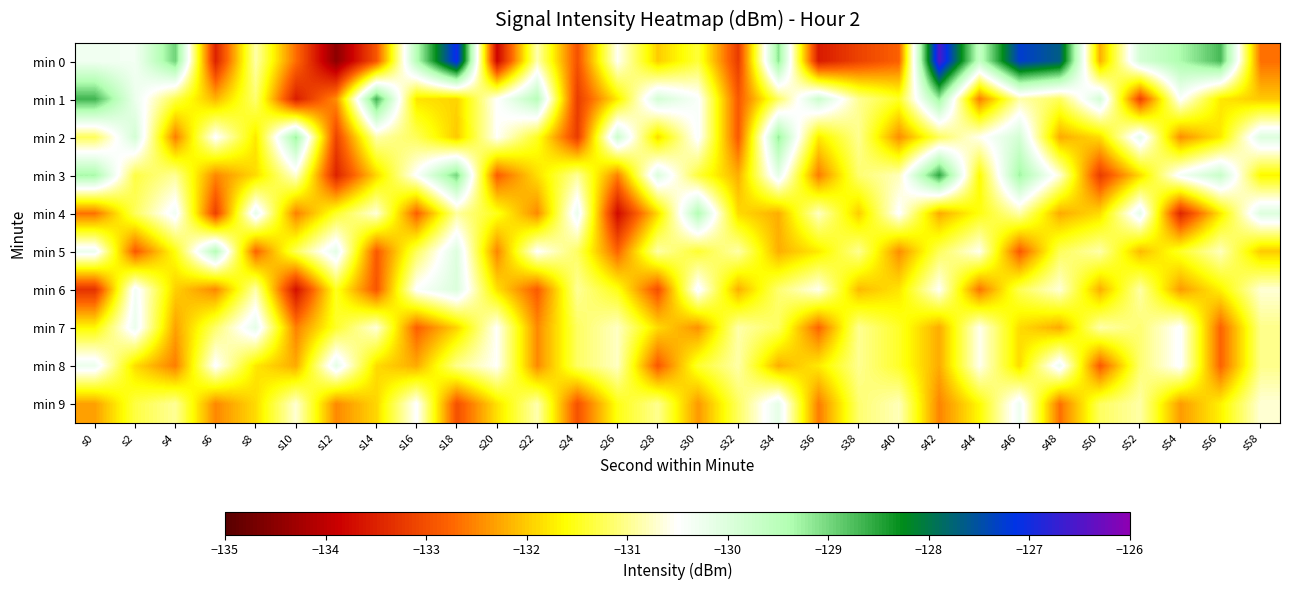

Reading left to right, extract all data points from this chart.

min 0: s0=-130.3	s2=-130.3	s4=-129.0	s6=-133.5	s8=-130.9	s10=-132.7	s12=-134.5	s14=-132.9	s16=-129.5	s18=-127.0	s20=-133.8	s22=-130.9	s24=-133.0	s26=-130.5	s28=-132.0	s30=-131.4	s32=-133.2	s34=-129.1	s36=-133.6	s38=-133.1	s40=-132.8	s42=-126.5	s44=-129.6	s46=-127.3	s48=-127.7	s50=-132.2	s52=-129.9	s54=-129.4	s56=-128.7	s58=-132.7
min 1: s0=-128.7	s2=-130.2	s4=-131.3	s6=-132.2	s8=-131.1	s10=-133.5	s12=-132.4	s14=-128.7	s16=-131.8	s18=-131.9	s20=-130.5	s22=-129.5	s24=-133.2	s26=-131.8	s28=-129.9	s30=-130.4	s32=-132.9	s34=-131.2	s36=-129.8	s38=-131.0	s40=-131.5	s42=-129.2	s44=-132.6	s46=-130.9	s48=-131.2	s50=-129.9	s52=-133.1	s54=-130.5	s56=-131.8	s58=-132.0
min 2: s0=-131.2	s2=-129.9	s4=-132.6	s6=-130.5	s8=-131.8	s10=-129.2	s12=-133.1	s14=-130.9	s16=-131.2	s18=-132.0	s20=-130.5	s22=-131.5	s24=-133.2	s26=-129.8	s28=-131.9	s30=-130.4	s32=-132.9	s34=-129.2	s36=-131.8	s38=-131.0	s40=-132.5	s42=-131.2	s44=-130.6	s46=-129.9	s48=-132.2	s50=-131.9	s52=-130.1	s54=-132.5	s56=-131.8	s58=-130.0
min 3: s0=-129.3	s2=-131.3	s4=-131.0	s6=-132.5	s8=-131.9	s10=-130.7	s12=-133.5	s14=-131.9	s16=-130.5	s18=-129.0	s20=-132.8	s22=-131.9	s24=-131.0	s26=-132.5	s28=-130.0	s30=-131.4	s32=-132.2	s34=-130.1	s36=-132.6	s38=-131.1	s40=-130.8	s42=-128.5	s44=-131.6	s46=-129.3	s48=-130.7	s50=-133.2	s52=-131.9	s54=-130.4	s56=-129.7	s58=-131.7
min 4: s0=-132.7	s2=-131.2	s4=-130.3	s6=-133.2	s8=-130.1	s10=-132.5	s12=-131.4	s14=-130.7	s16=-132.8	s18=-130.9	s20=-131.5	s22=-132.5	s24=-130.2	s26=-133.8	s28=-131.9	s30=-129.4	s32=-131.9	s34=-132.2	s36=-130.8	s38=-132.0	s40=-130.5	s42=-132.2	s44=-131.6	s46=-130.9	s48=-132.2	s50=-131.9	s52=-130.1	s54=-133.5	s56=-131.8	s58=-130.0
min 5: s0=-130.2	s2=-132.9	s4=-131.6	s6=-129.5	s8=-132.8	s10=-131.2	s12=-130.1	s14=-132.9	s16=-131.2	s18=-130.0	s20=-132.5	s22=-130.5	s24=-131.2	s26=-132.8	s28=-130.9	s30=-131.4	s32=-130.9	s34=-132.2	s36=-131.8	s38=-131.0	s40=-132.5	s42=-131.2	s44=-130.6	s46=-132.9	s48=-131.2	s50=-130.9	s52=-132.1	s54=-131.5	s56=-130.8	s58=-132.0
min 6: s0=-133.3	s2=-130.3	s4=-132.0	s6=-132.5	s8=-130.9	s10=-133.7	s12=-131.5	s14=-132.9	s16=-130.5	s18=-130.0	s20=-131.8	s22=-132.9	s24=-131.0	s26=-131.5	s28=-133.0	s30=-130.4	s32=-132.2	s34=-131.1	s36=-130.6	s38=-132.1	s40=-131.8	s42=-130.5	s44=-132.6	s46=-131.3	s48=-130.7	s50=-132.2	s52=-130.9	s54=-132.4	s56=-131.7	s58=-130.7
min 7: s0=-131.7	s2=-130.2	s4=-132.3	s6=-131.2	s8=-130.1	s10=-132.5	s12=-131.4	s14=-130.7	s16=-132.8	s18=-131.9	s20=-130.5	s22=-132.5	s24=-131.2	s26=-130.8	s28=-131.9	s30=-132.4	s32=-130.9	s34=-131.2	s36=-132.8	s38=-131.0	s40=-131.5	s42=-132.2	s44=-130.6	s46=-131.9	s48=-132.2	s50=-130.9	s52=-131.1	s54=-130.5	s56=-132.8	s58=-131.0
min 8: s0=-130.2	s2=-131.9	s4=-132.6	s6=-130.5	s8=-131.8	s10=-132.2	s12=-130.1	s14=-131.9	s16=-132.2	s18=-131.0	s20=-130.5	s22=-132.5	s24=-131.2	s26=-130.8	s28=-132.9	s30=-131.4	s32=-130.9	s34=-132.2	s36=-131.8	s38=-131.0	s40=-131.5	s42=-132.2	s44=-130.6	s46=-131.9	s48=-130.2	s50=-132.9	s52=-131.1	s54=-130.5	s56=-132.8	s58=-131.0
min 9: s0=-132.3	s2=-131.3	s4=-131.0	s6=-132.5	s8=-131.9	s10=-130.7	s12=-132.5	s14=-131.9	s16=-130.5	s18=-133.0	s20=-131.8	s22=-130.9	s24=-133.0	s26=-131.5	s28=-131.0	s30=-132.4	s32=-131.2	s34=-130.1	s36=-132.6	s38=-131.1	s40=-130.8	s42=-132.5	s44=-131.6	s46=-130.3	s48=-132.7	s50=-131.2	s52=-130.9	s54=-132.4	s56=-131.7	s58=-130.7